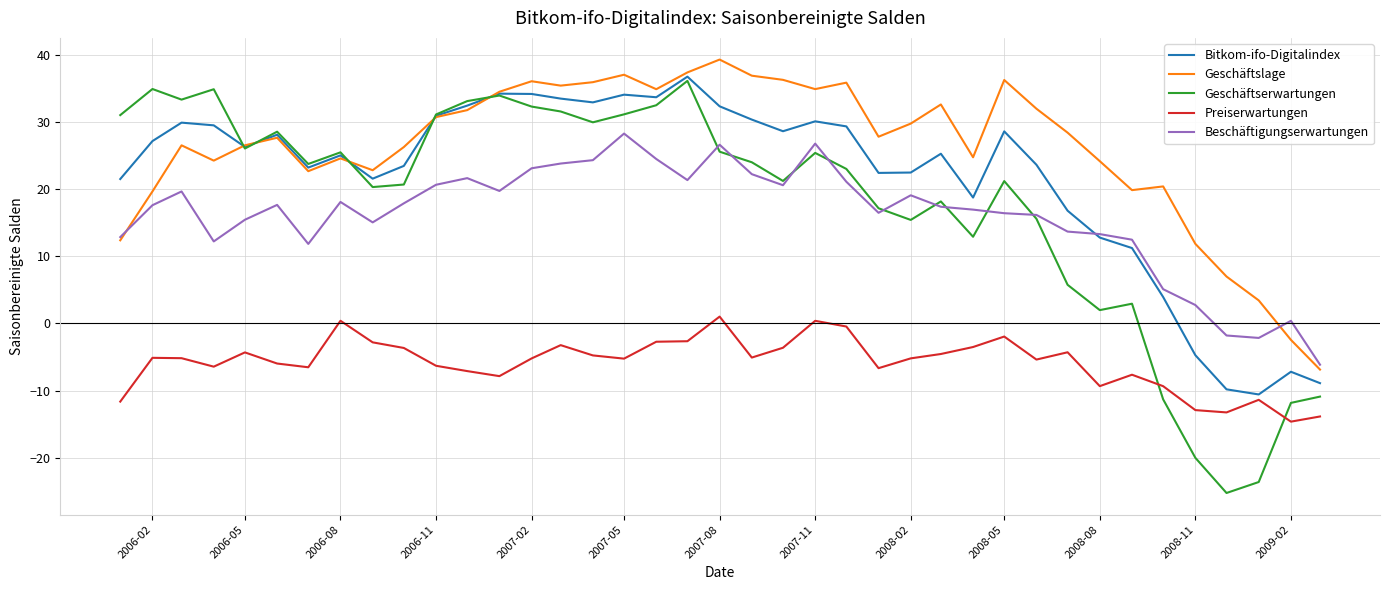

Which series ends up on top after the final intersection of Bitkom-ifo-Digitalindex and Geschäftserwartungen?

Bitkom-ifo-Digitalindex